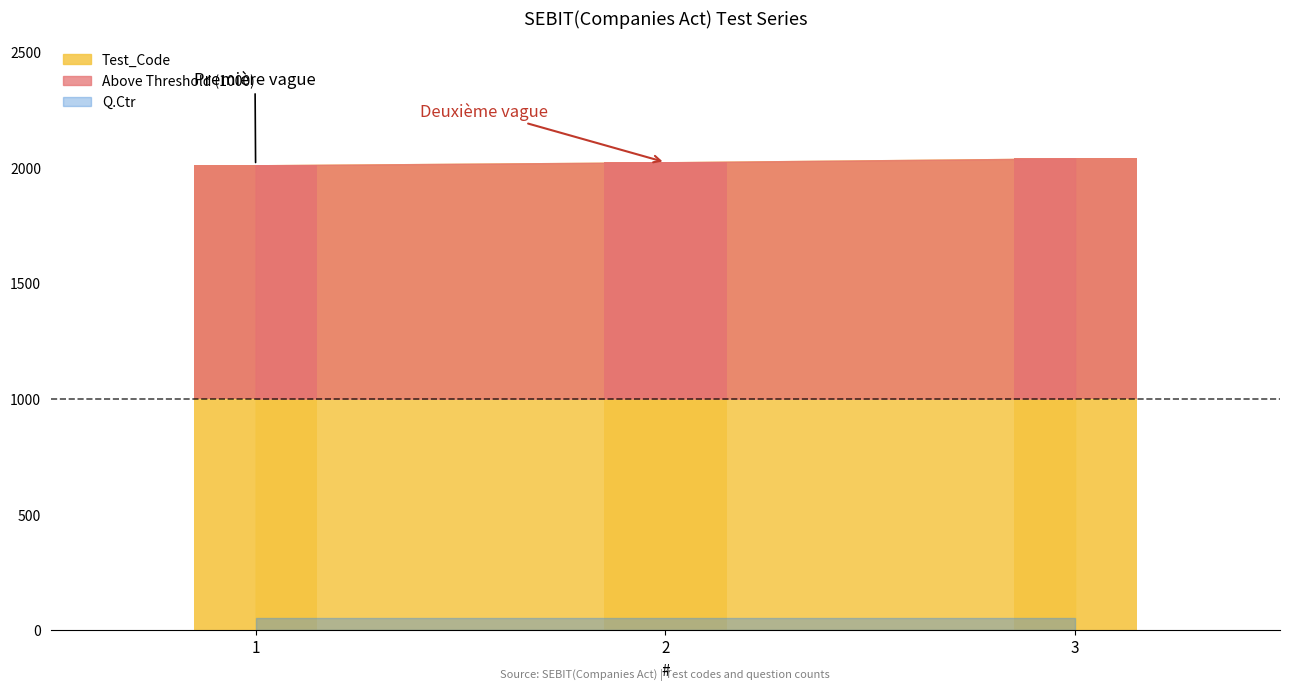

Read the value at 1, to the nearest 10.

2010